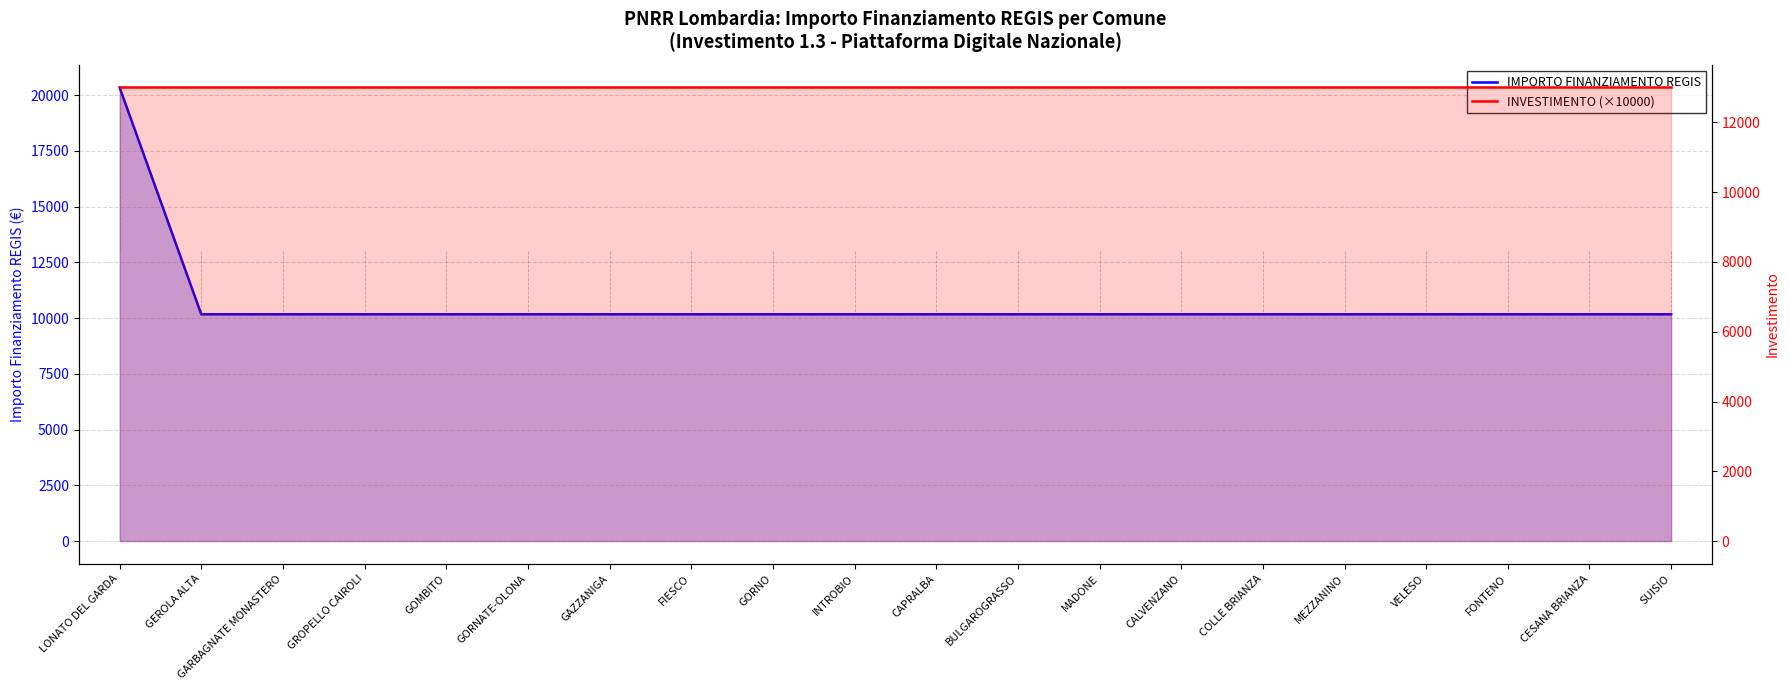

Which series ends up on top after the final intersection of INVESTIMENTO (×10000) and IMPORTO FINANZIAMENTO REGIS?

INVESTIMENTO (×10000)